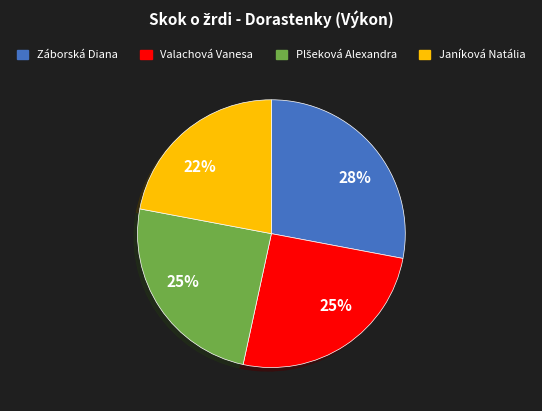

Is there any slice that represents more than half of the pie?

No